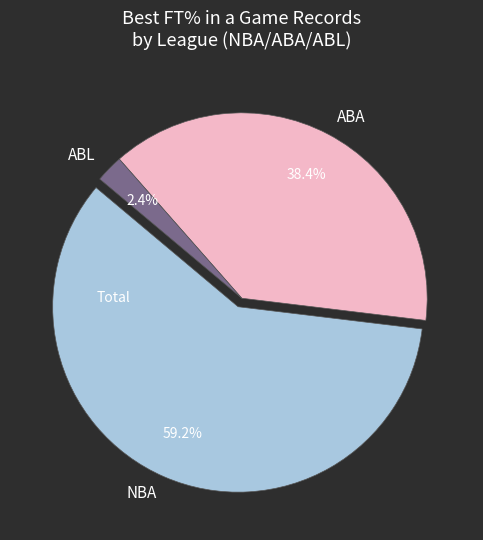

Does ABA represent more than half of the total?

No